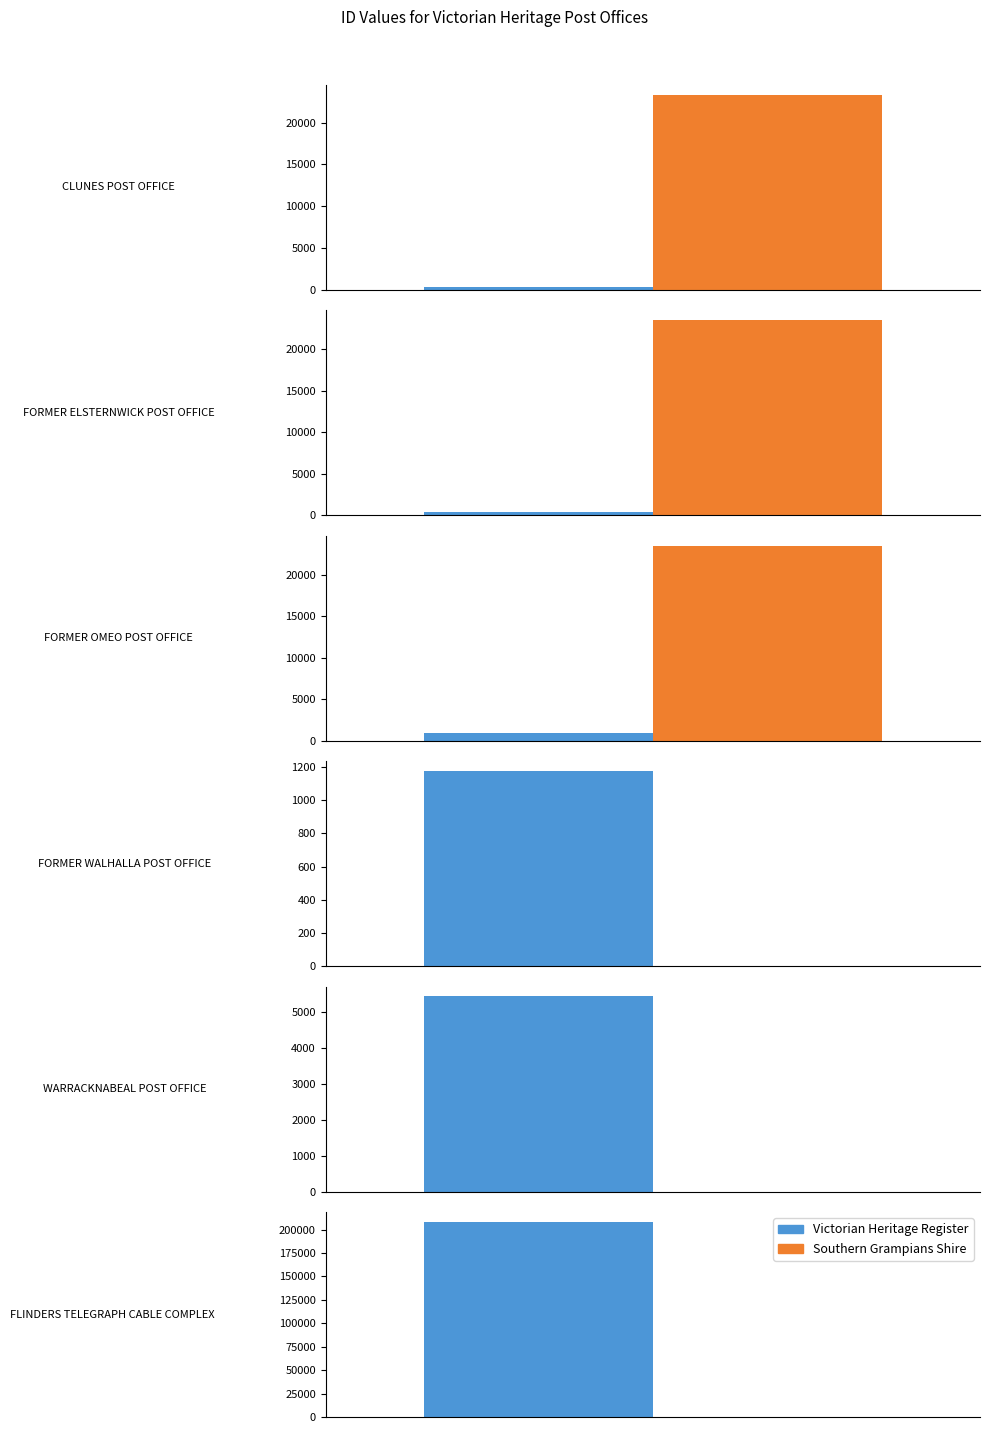

What is the label of the 1st bar from the left?

CLUNES POST OFFICE